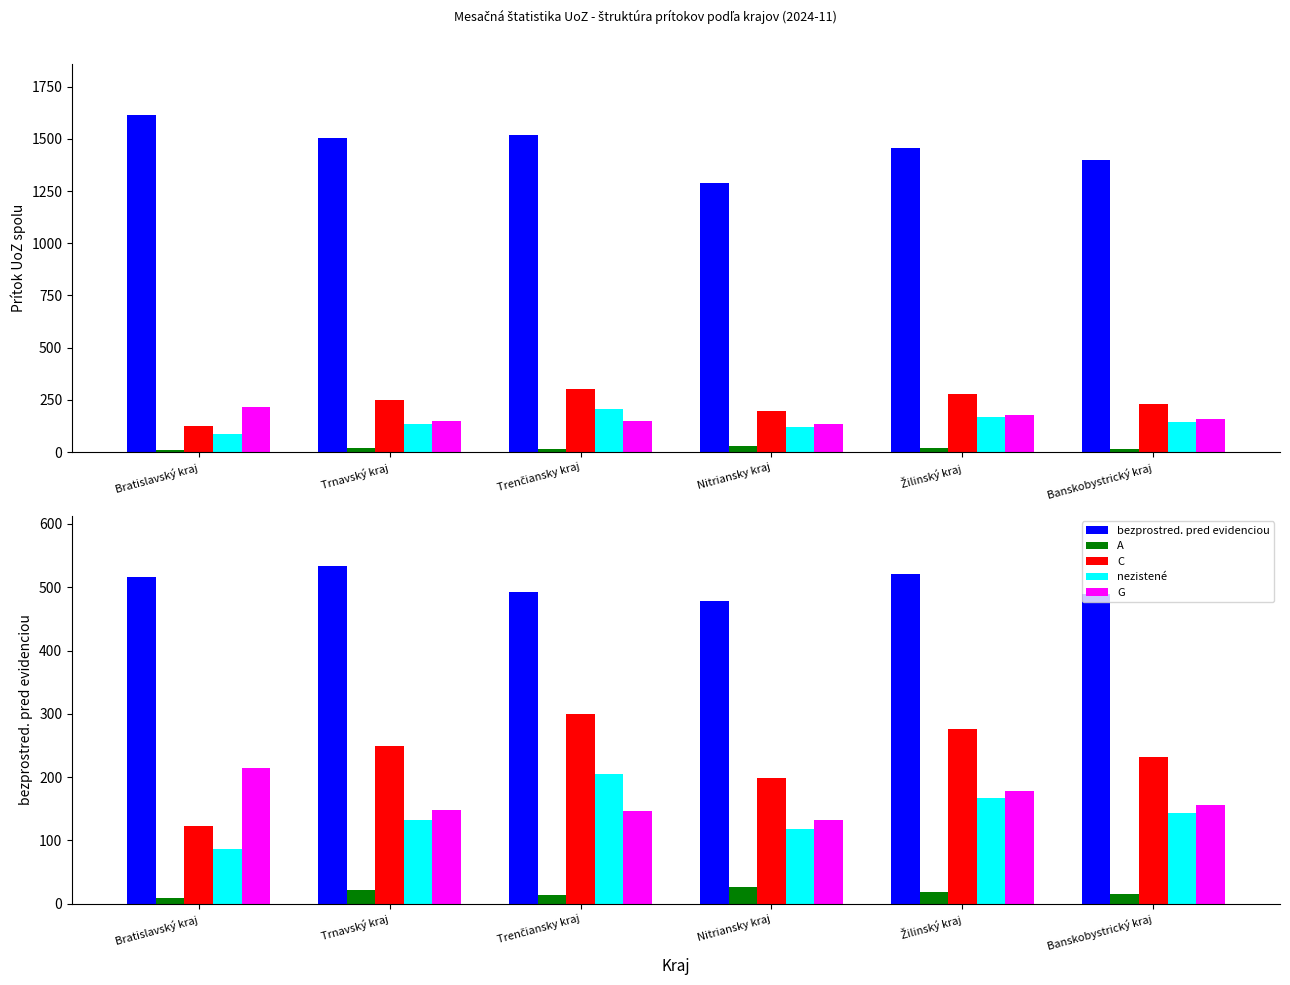

Where does the G series first go above 156?

Bratislavský kraj